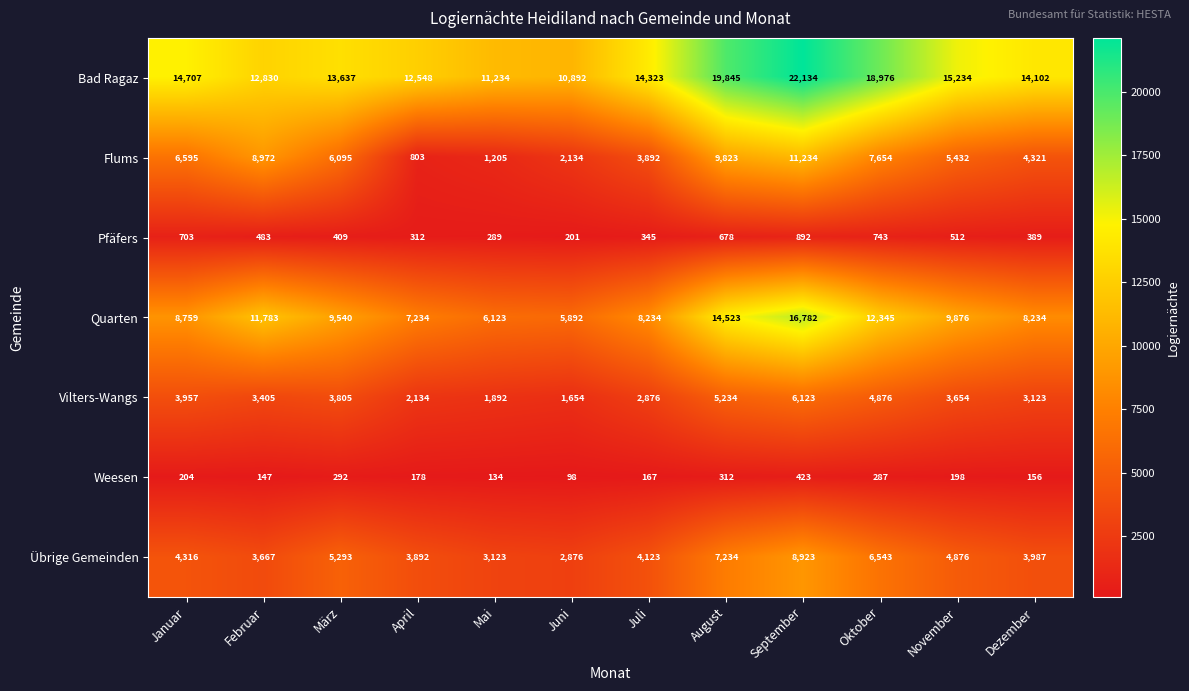

Rank the series by their maximum value, from lowest to highest.

Weesen, Pfäfers, Vilters-Wangs, Übrige Gemeinden, Flums, Quarten, Bad Ragaz